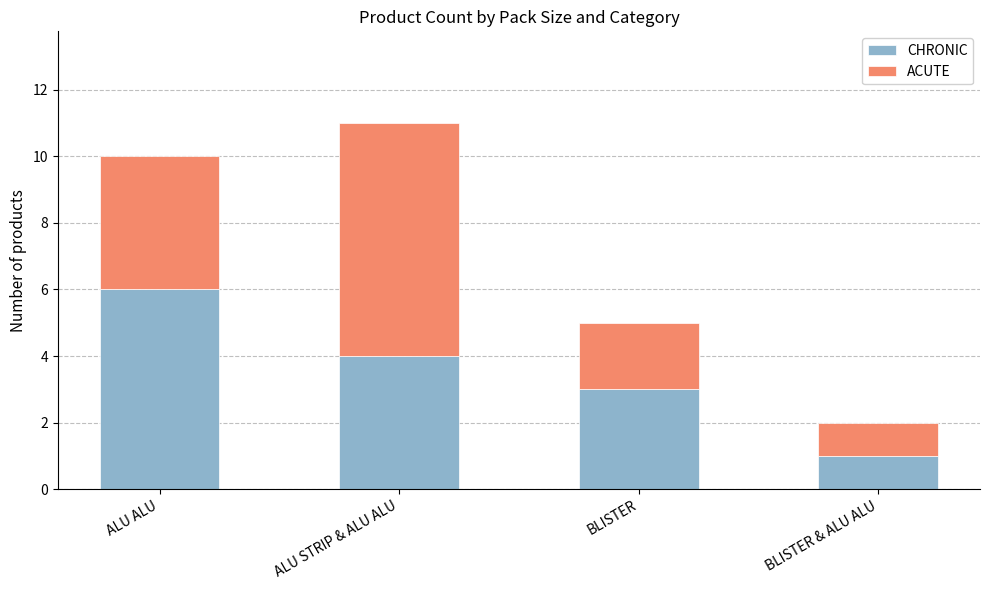

What is the difference between the second highest and minimum values in the CHRONIC series?

3